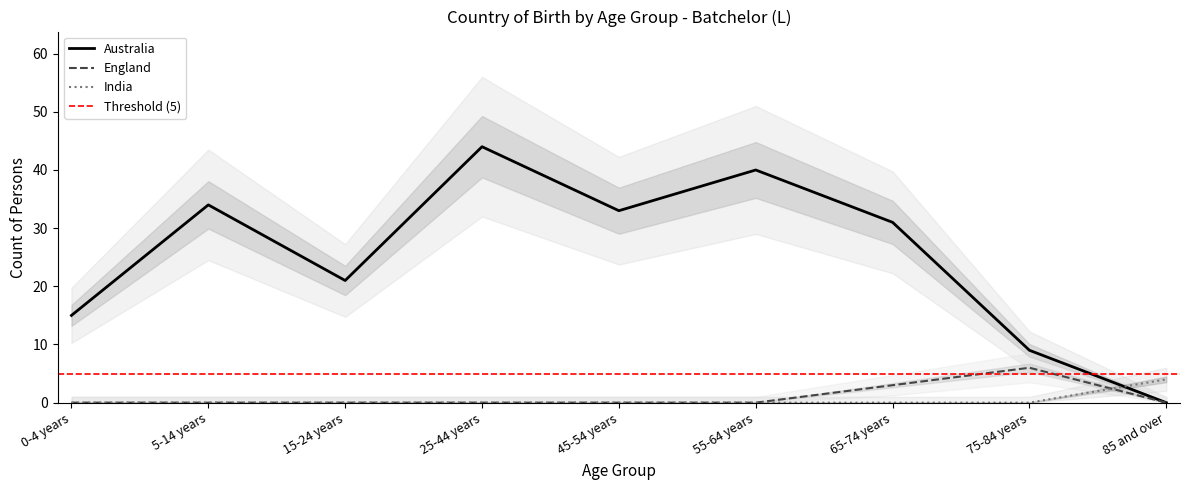

What is the average value of the England series?

1